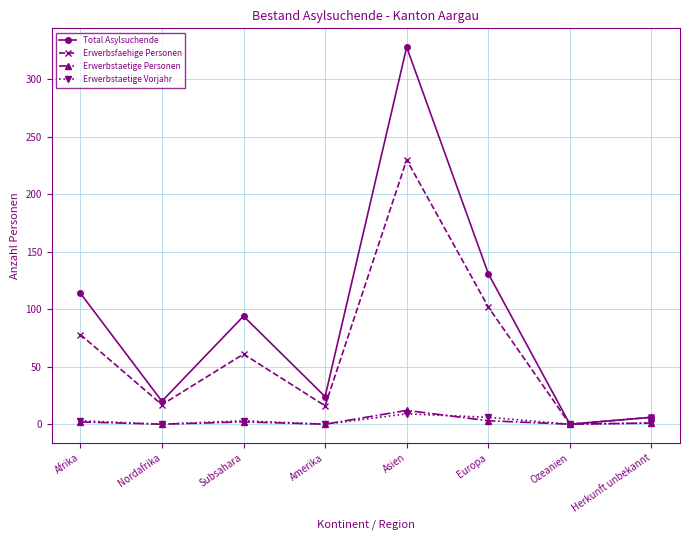

Where is the first local maximum for Total Asylsuchende?

Subsahara